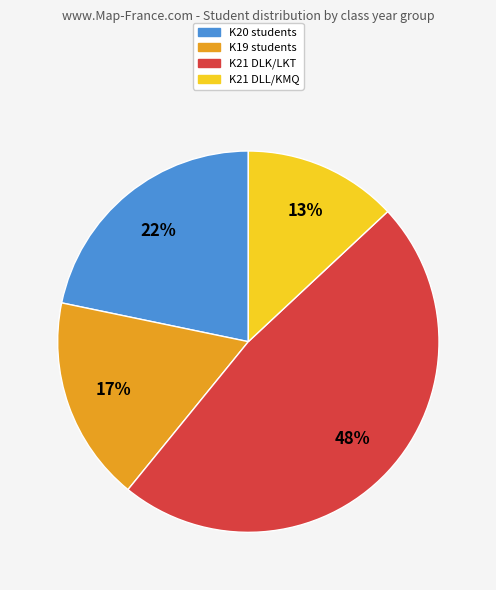

To the nearest percent, what is the average slice percentage?

25%